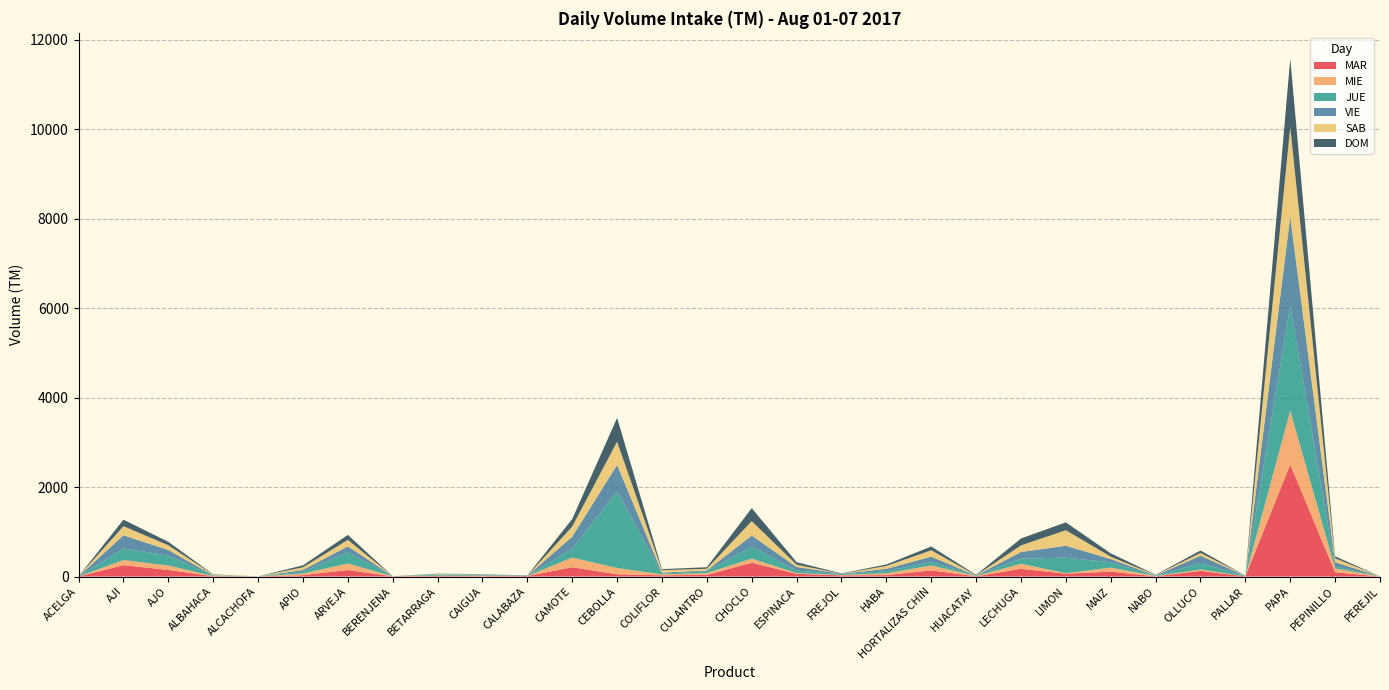

Reading left to right, list all the values displayed in this chart.

MAR: ACELGA=2	AJI=255	AJO=148	ALBAHACA=9	ALCACHOFA=2	APIO=32	ARVEJA=145	BERENJENA=5	BETARRAGA=13	CAIGUA=7	CALABAZA=13	CAMOTE=209	CEBOLLA=51	COLIFLOR=28	CULANTRO=39	CHOCLO=309	ESPINACA=62	FREJOL=27	HABA=33	HORTALIZAS CHIN=138	HUACATAY=7	LECHUGA=173	LIMON=65	MAIZ=110	NABO=6	OLLUCO=127	PALLAR=5	PAPA=2507	PEPINILLO=97	PEREJIL=1
MIE: ACELGA=0	AJI=115	AJO=99	ALBAHACA=2	ALCACHOFA=0	APIO=36	ARVEJA=148	BERENJENA=1	BETARRAGA=7	CAIGUA=12	CALABAZA=1	CAMOTE=216	CEBOLLA=141	COLIFLOR=20	CULANTRO=38	CHOCLO=93	ESPINACA=15	FREJOL=9	HABA=40	HORTALIZAS CHIN=111	HUACATAY=5	LECHUGA=113	LIMON=10	MAIZ=90	NABO=6	OLLUCO=31	PALLAR=0	PAPA=1200	PEPINILLO=83	PEREJIL=0
JUE: ACELGA=0	AJI=257	AJO=224	ALBAHACA=6	ALCACHOFA=2	APIO=39	ARVEJA=253	BERENJENA=0	BETARRAGA=21	CAIGUA=11	CALABAZA=5	CAMOTE=197	CEBOLLA=1714	COLIFLOR=17	CULANTRO=43	CHOCLO=267	ESPINACA=56	FREJOL=18	HABA=47	HORTALIZAS CHIN=79	HUACATAY=11	LECHUGA=115	LIMON=348	MAIZ=120	NABO=4	OLLUCO=147	PALLAR=5	PAPA=2352	PEPINILLO=44	PEREJIL=2
VIE: ACELGA=2	AJI=296	AJO=122	ALBAHACA=10	ALCACHOFA=0	APIO=40	ARVEJA=131	BERENJENA=3	BETARRAGA=5	CAIGUA=20	CALABAZA=0	CAMOTE=270	CEBOLLA=591	COLIFLOR=23	CULANTRO=17	CHOCLO=248	ESPINACA=81	FREJOL=10	HABA=52	HORTALIZAS CHIN=117	HUACATAY=1	LECHUGA=148	LIMON=266	MAIZ=71	NABO=8	OLLUCO=161	PALLAR=5	PAPA=1993	PEPINILLO=96	PEREJIL=0
SAB: ACELGA=2	AJI=203	AJO=107	ALBAHACA=15	ALCACHOFA=1	APIO=60	ARVEJA=143	BERENJENA=0	BETARRAGA=10	CAIGUA=5	CALABAZA=0	CAMOTE=227	CEBOLLA=519	COLIFLOR=54	CULANTRO=38	CHOCLO=323	ESPINACA=51	FREJOL=0	HABA=65	HORTALIZAS CHIN=143	HUACATAY=4	LECHUGA=148	LIMON=347	MAIZ=54	NABO=9	OLLUCO=62	PALLAR=8	PAPA=2003	PEPINILLO=88	PEREJIL=2
DOM: ACELGA=1	AJI=146	AJO=76	ALBAHACA=7	ALCACHOFA=0	APIO=44	ARVEJA=111	BERENJENA=0	BETARRAGA=8	CAIGUA=0	CALABAZA=6	CAMOTE=168	CEBOLLA=532	COLIFLOR=24	CULANTRO=34	CHOCLO=290	ESPINACA=57	FREJOL=7	HABA=33	HORTALIZAS CHIN=84	HUACATAY=11	LECHUGA=154	LIMON=176	MAIZ=74	NABO=7	OLLUCO=55	PALLAR=0	PAPA=1523	PEPINILLO=45	PEREJIL=1